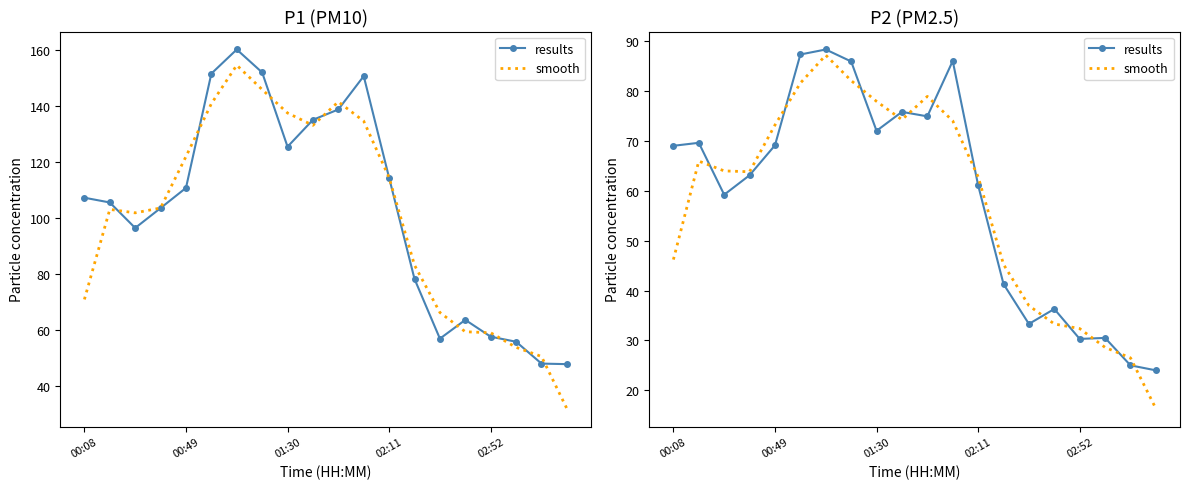

Reading right to left, list all the values displayed in this chart.

results: 24.0	25.0	30.5	30.3	36.3	33.3	41.3	61.1	86.0	74.9	75.8	72.0	85.9	88.3	87.3	69.1	63.1	59.2	69.6	69.0
smooth: 16.3	26.5	28.6	32.4	33.3	37.0	45.2	62.8	74.0	78.9	74.2	77.9	82.1	87.2	81.6	73.2	63.8	64.0	65.9	46.2